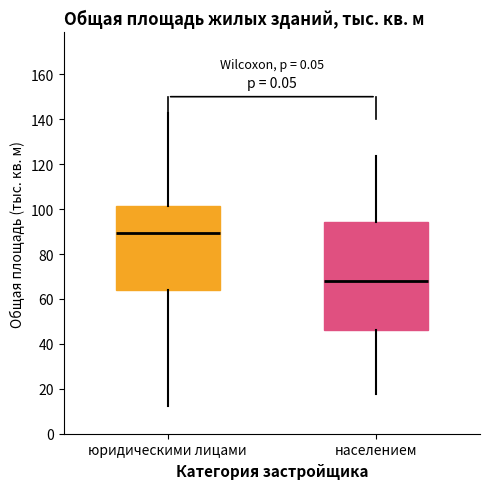

Reading left to right, read every box against the y-axis: the position of its median line, the range the box covers, and the ends of its whiskers. The values are not printed on the chart, so give them approximately, as read against the axis.

юридическими лицами: median 90, box 64 to 102, whiskers 12 to 142
населением: median 68, box 46 to 94, whiskers 18 to 124